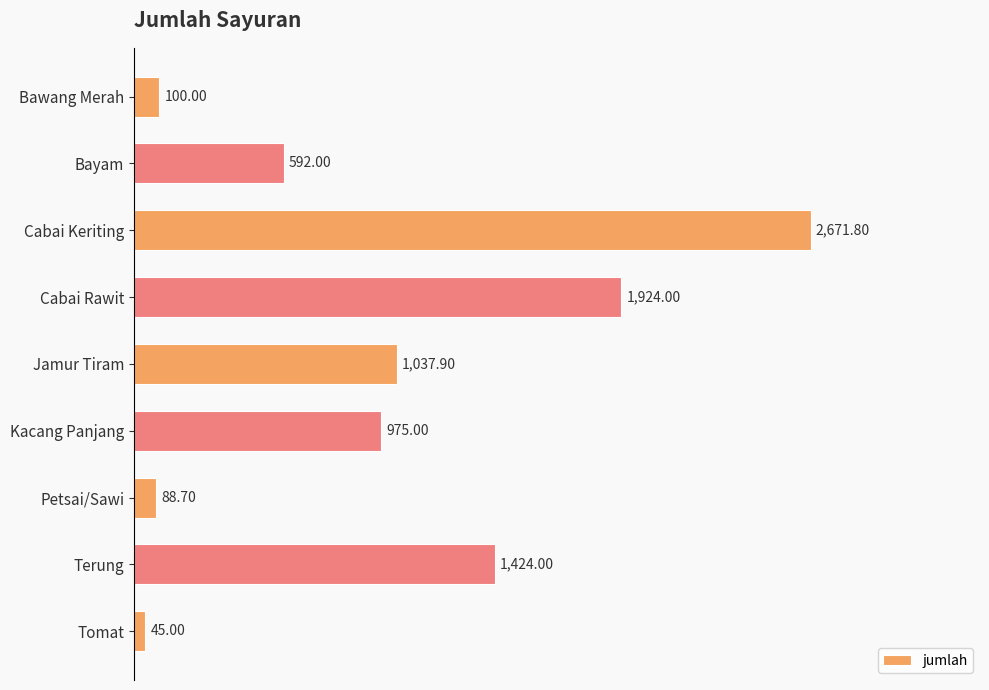

What is the ratio of the value at Kacang Panjang to the value at Tomat?

21.7